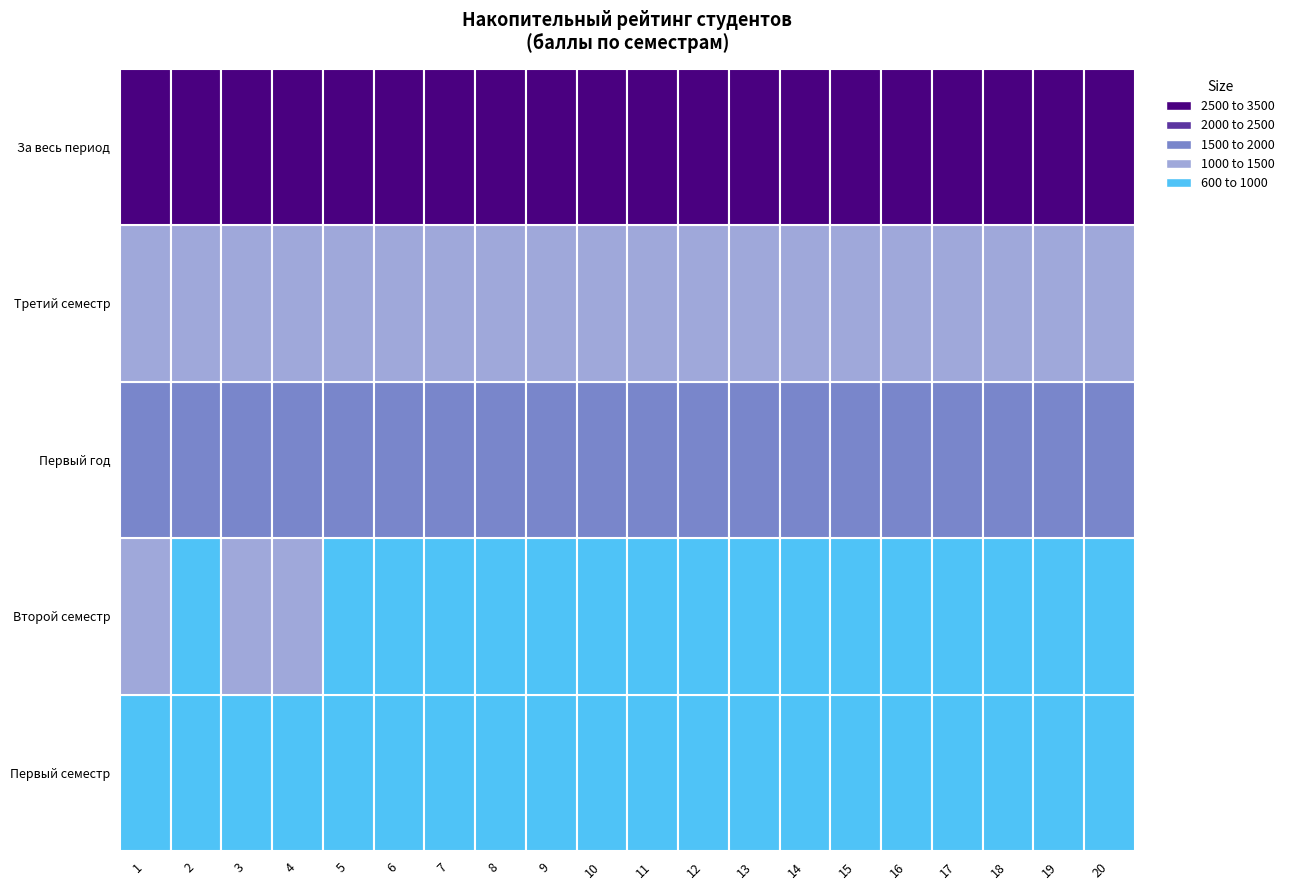

Reading left to right, extract all data points from this chart.

Первый семестр: 1=870	2=868	3=854	4=845	5=820	6=849	7=826	8=806	9=855	10=840	11=807	12=817	13=838	14=816	15=794	16=790	17=839	18=760	19=769	20=755
Второй семестр: 1=1002	2=969	3=1013	4=1004	5=973	6=995	7=988	8=991	9=961	10=964	11=963	12=974	13=947	14=947	15=954	16=944	17=907	18=949	19=881	20=897
Первый год: 1=1872	2=1837	3=1867	4=1849	5=1793	6=1844	7=1814	8=1797	9=1816	10=1804	11=1770	12=1791	13=1785	14=1763	15=1748	16=1734	17=1746	18=1709	19=1650	20=1652
Третий семестр: 1=1081	2=1109	3=1077	4=1087	5=1105	6=1049	7=1078	8=1089	9=1059	10=1059	11=1093	12=1058	13=1059	14=1054	15=1058	16=1066	17=1041	18=1057	19=1063	20=1050
За весь период: 1=2953	2=2946	3=2944	4=2936	5=2898	6=2893	7=2892	8=2886	9=2875	10=2863	11=2863	12=2849	13=2844	14=2817	15=2806	16=2800	17=2787	18=2766	19=2713	20=2702